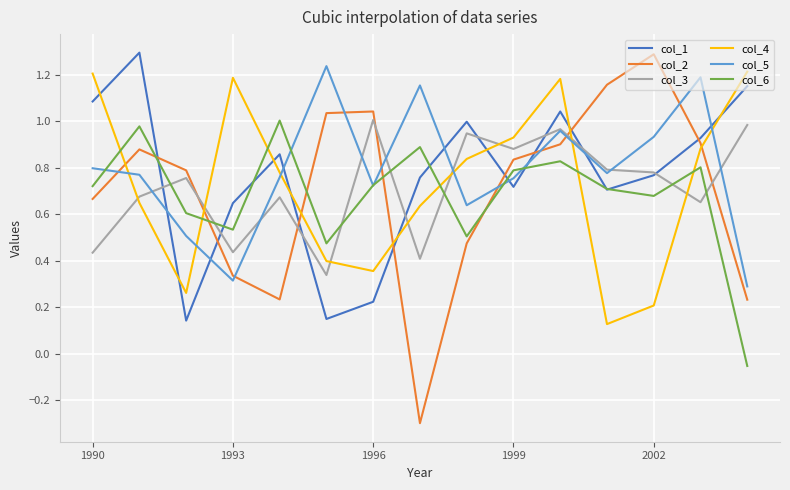

How many times do col_6 and col_4 cross each other?

6